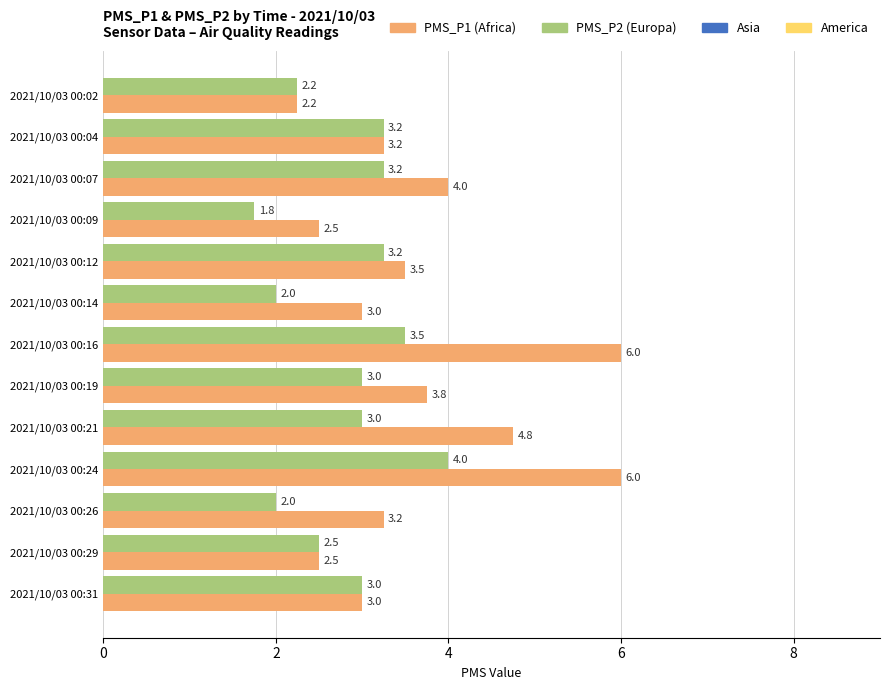

Is it true that PMS_P1 (Africa) equals 6.0 at 2021/10/03 00:16?

True